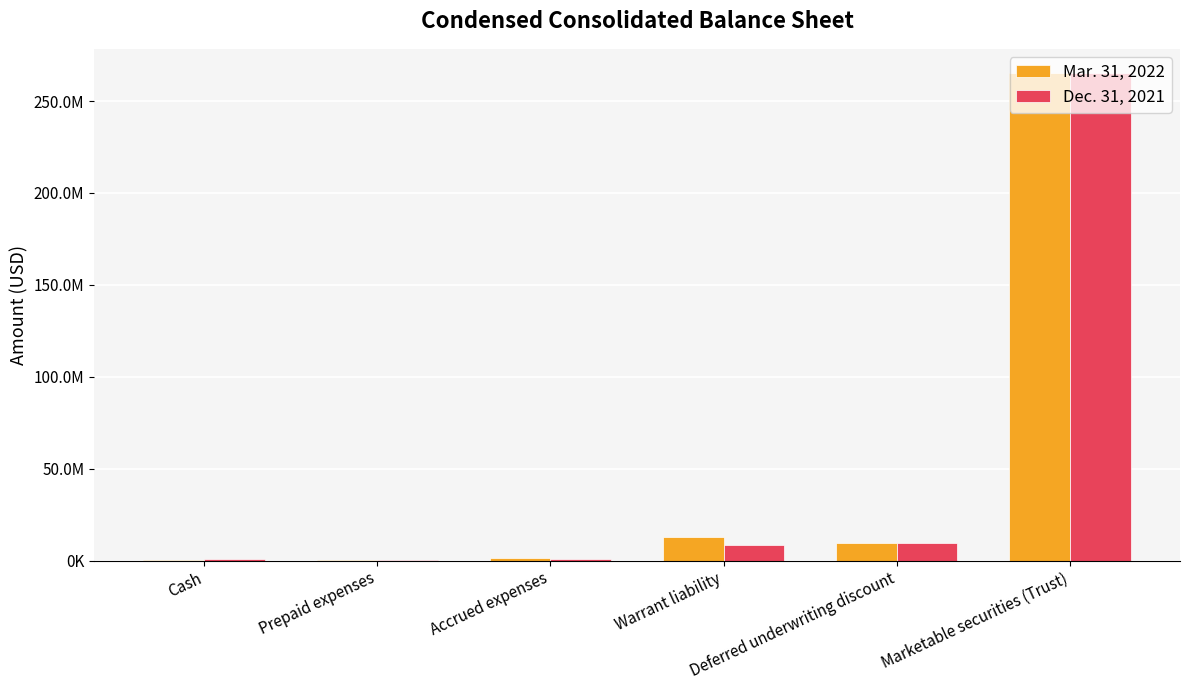

What is the sum of all Mar. 31, 2022 values?

289536711